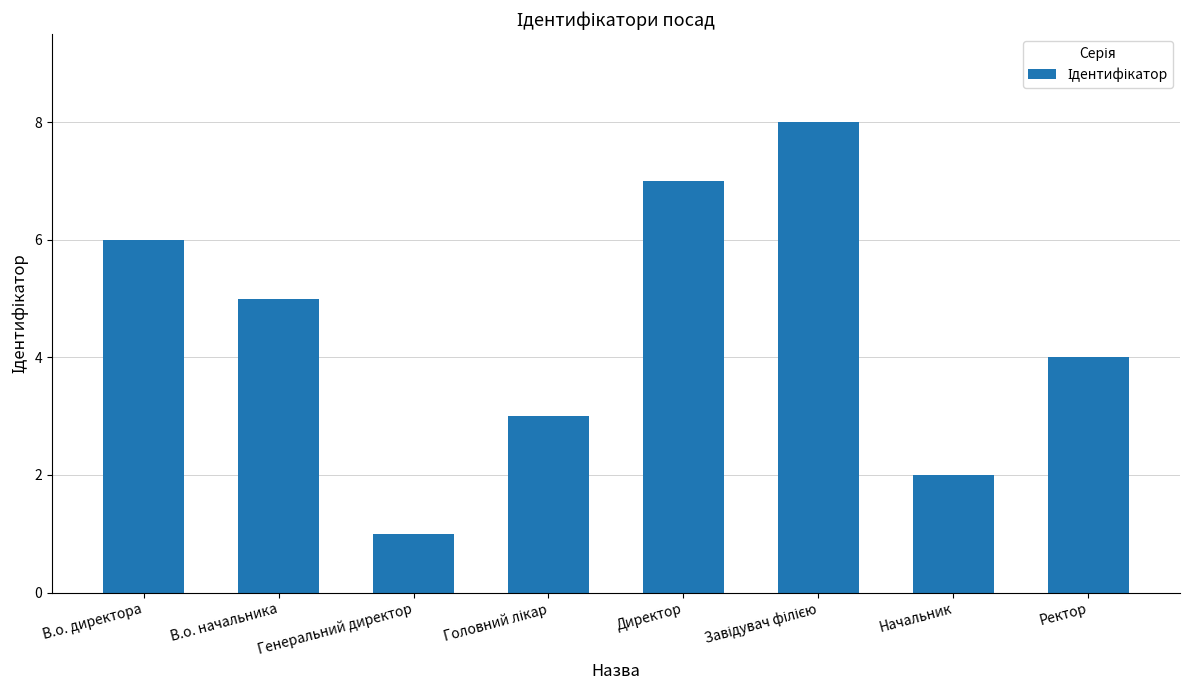

What is the sum of all values?

36